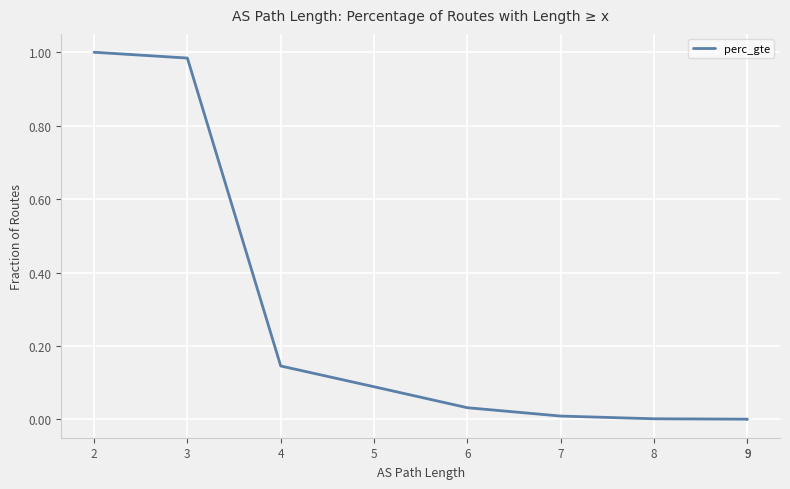

Reading left to right, list all the values displayed in this chart.

2=1.0	3=1.0	4=0.1	5=0.1	6=0.0	7=0.0	8=0.0	9=0.0	9=0.0